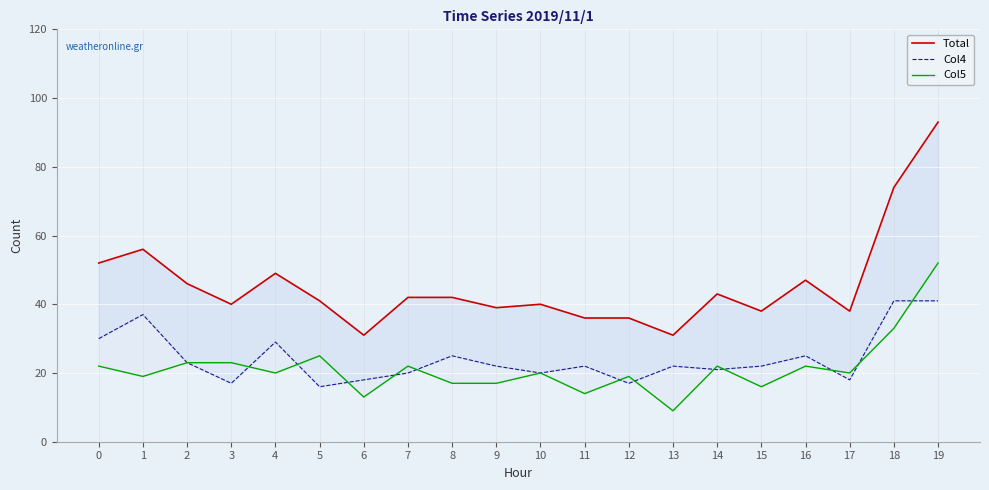

How many lines are shown in the chart?

3